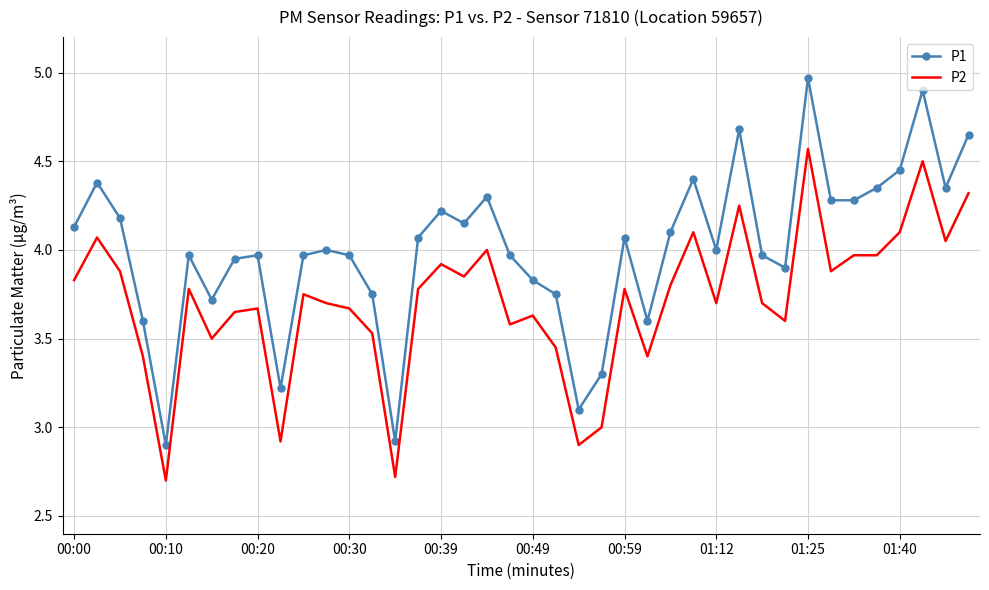

True or false: P2 and P1 cross at least once.

False